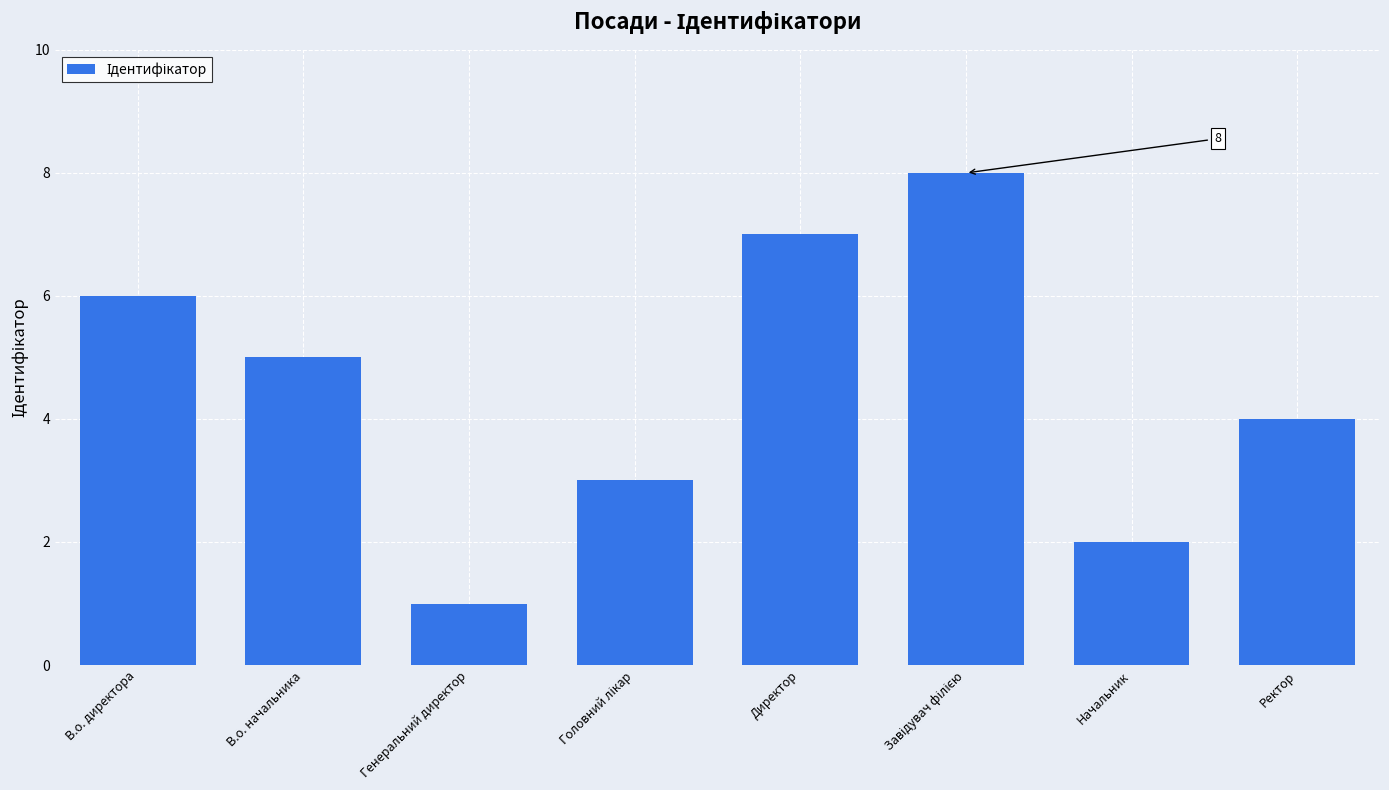

What is the greatest value displayed?

8